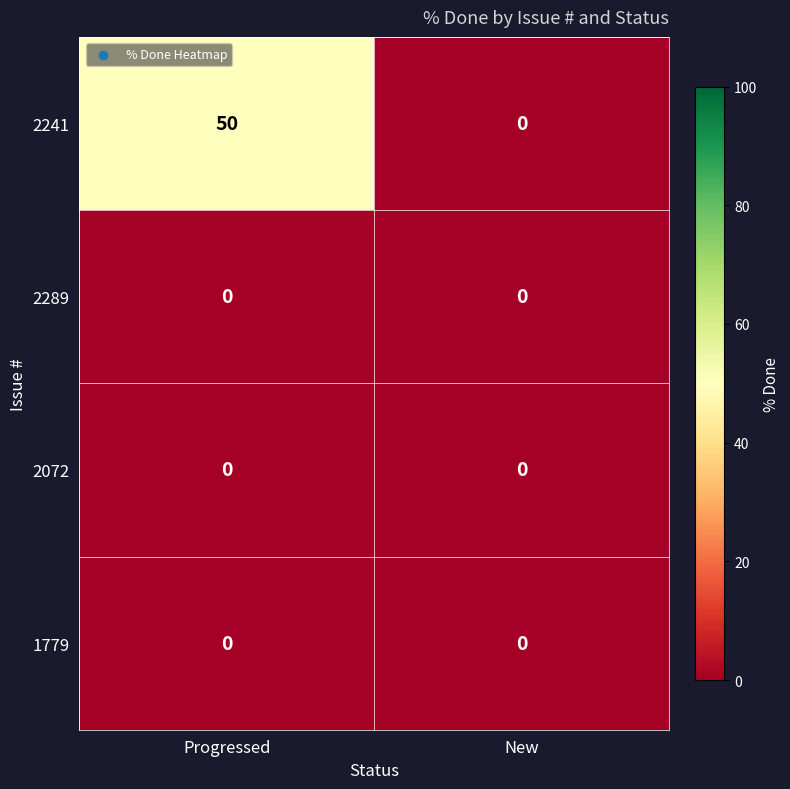

How many data points does each series have?

2